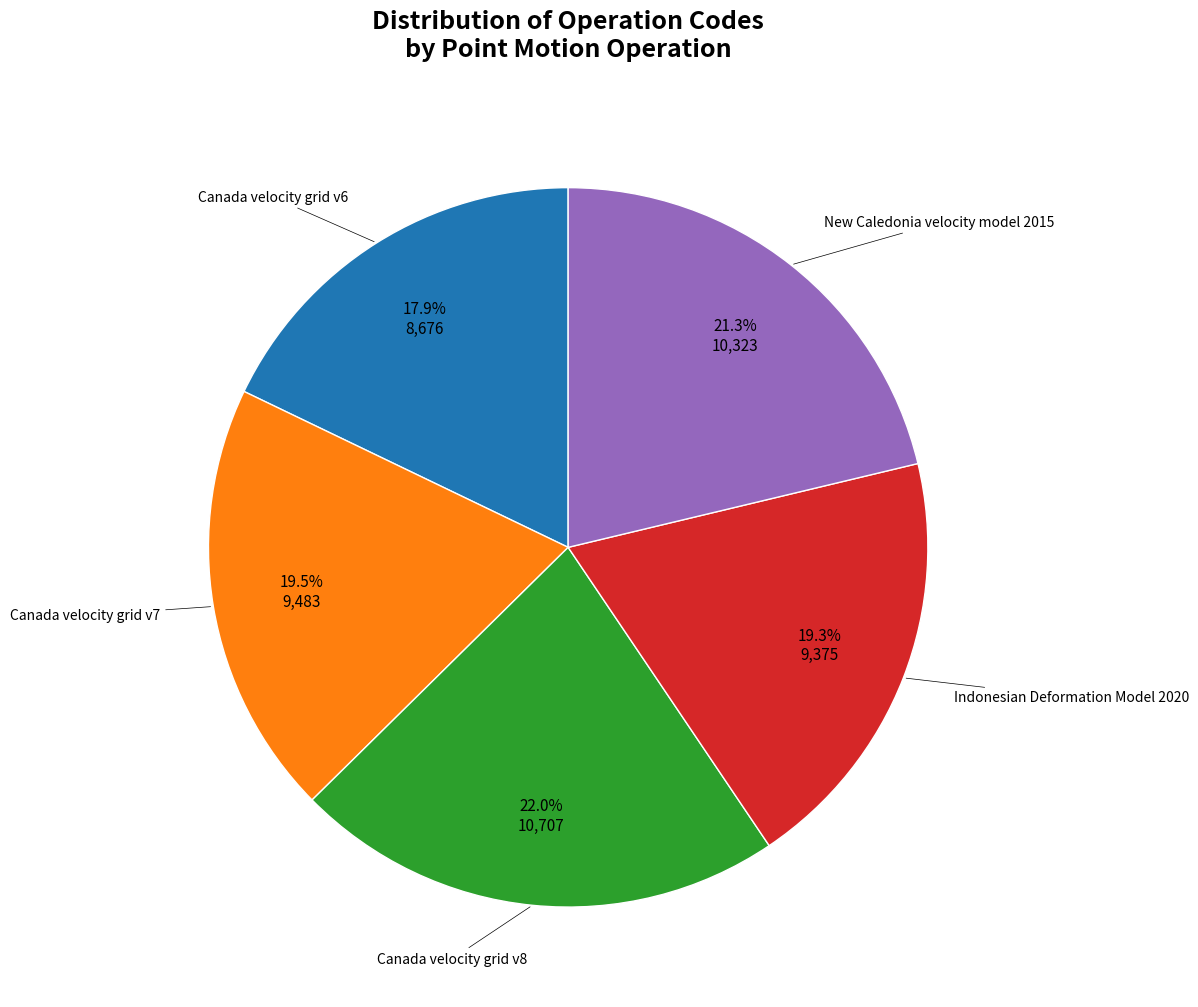

Is there a majority slice in this chart?

No